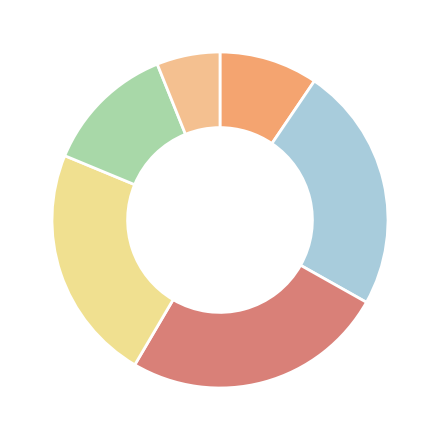

Rank the categories by value from highest to lowest.

Riedel Rotweinglas Degustazione, Riedel VINUM Bordeaux, Riedel Weissweinglas Degustazione, Riedel Champagnerglas Degustazione, Riedel VINUM Chardonnay, Riedel Destillateglas Degustazione